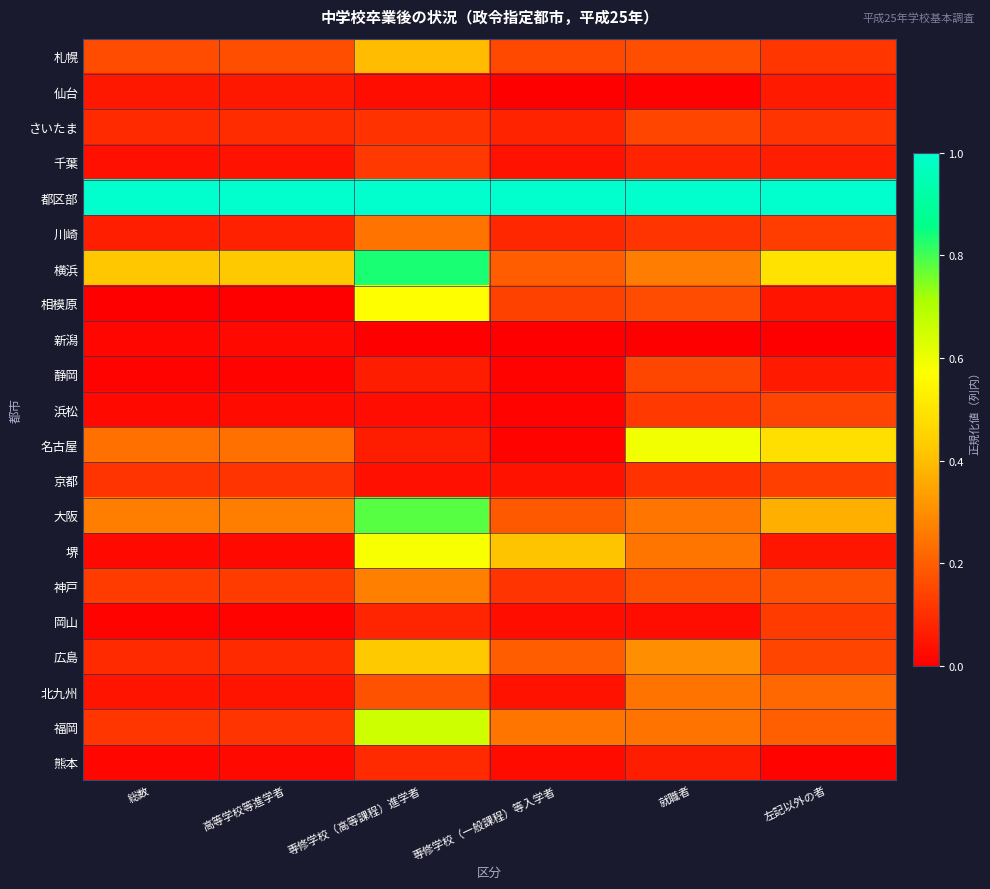

At which category is the sum across all series the highest?

専修学校（高等課程）進学者